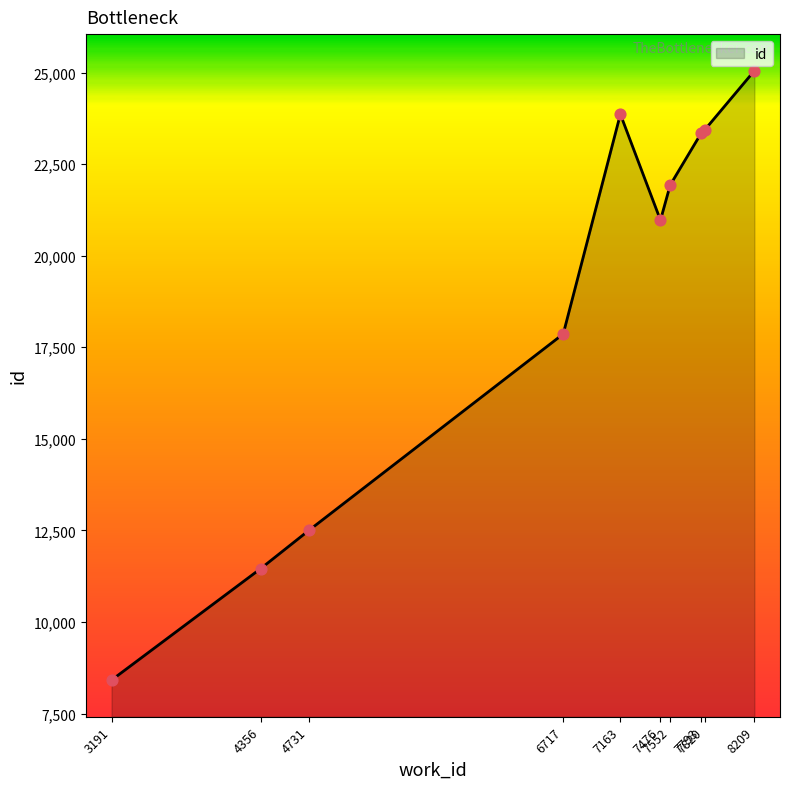

What is the change in value from 3191 to 7793?

+14927